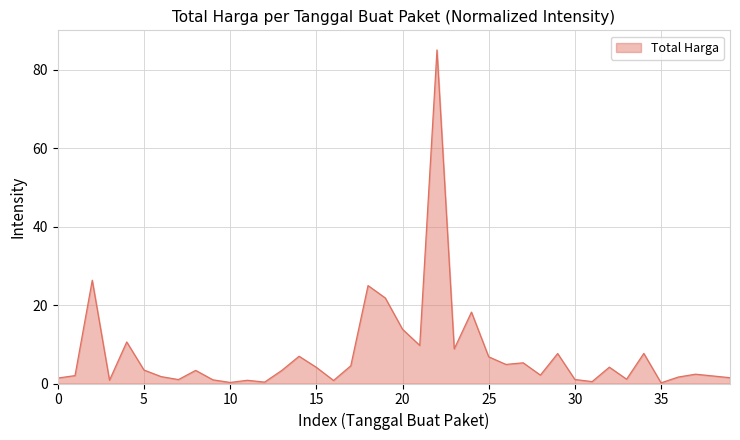

What is the greatest value displayed?

85.0